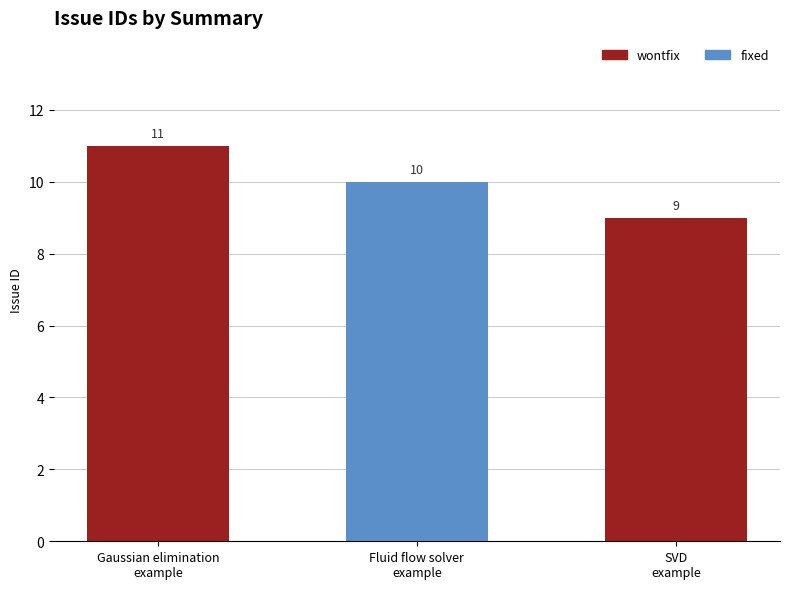

What is the maximum value for wontfix?

11